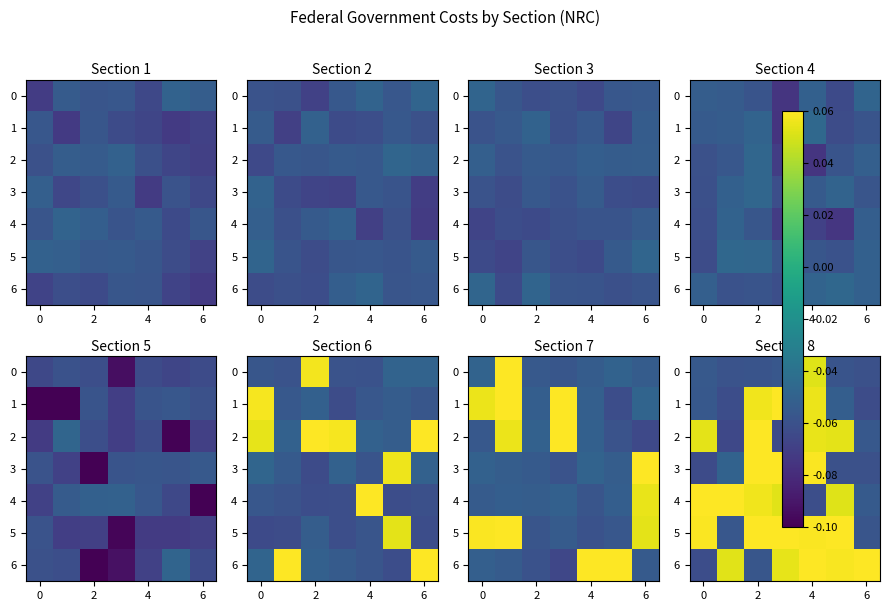

Which series has the largest range (max minus min)?

row_2